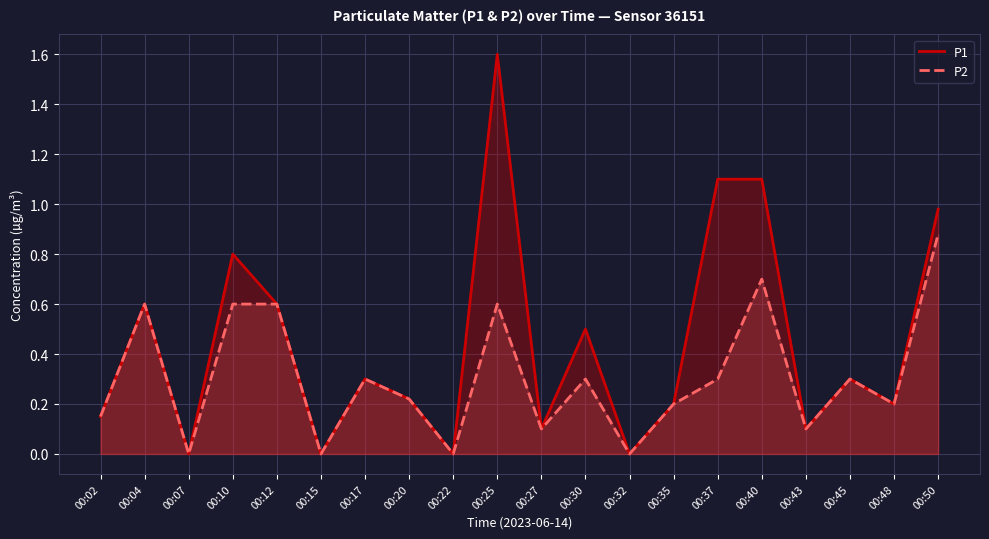

What is the value of the P1 point at the 11th from the left?

0.1